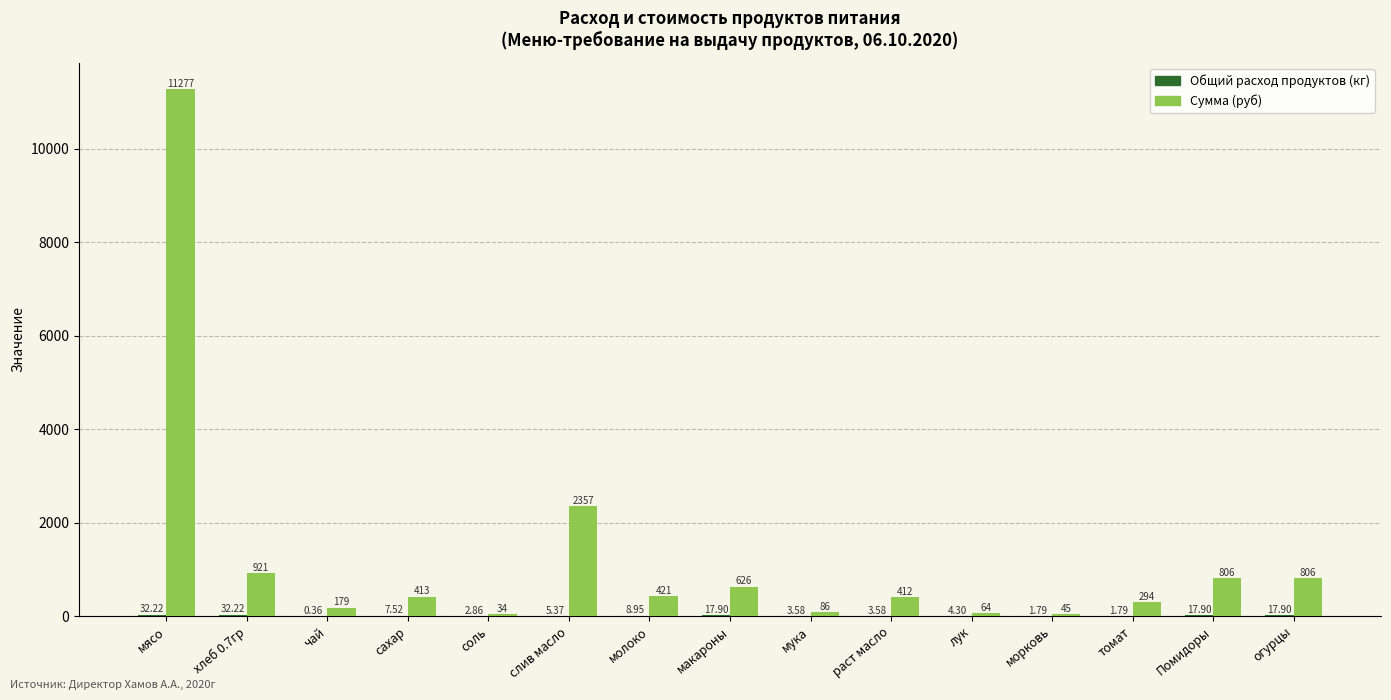

Between хлеб 0.7гр and соль, which series saw the biggest shift?

Сумма (руб)